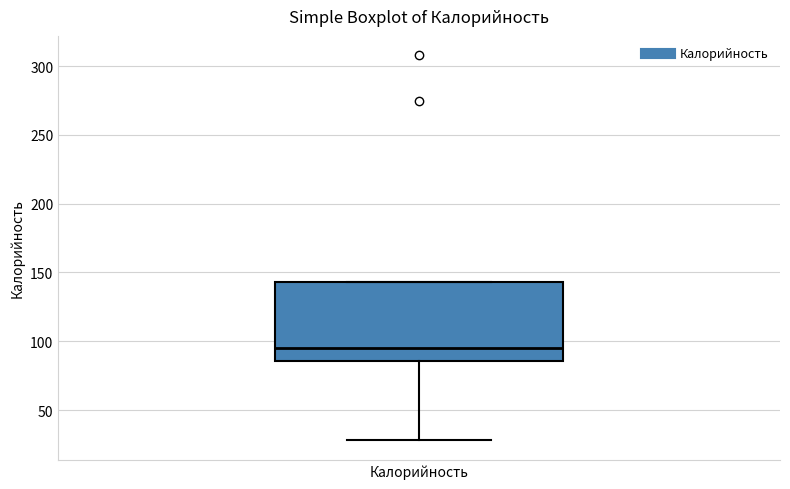

Read this box plot against the y-axis: the position of the median line, the range covered by the box, and the ends of both whiskers. The values are not printed on the chart, so give them approximately, as read against the axis.

median 95, box 85 to 145, whiskers 30 to 145